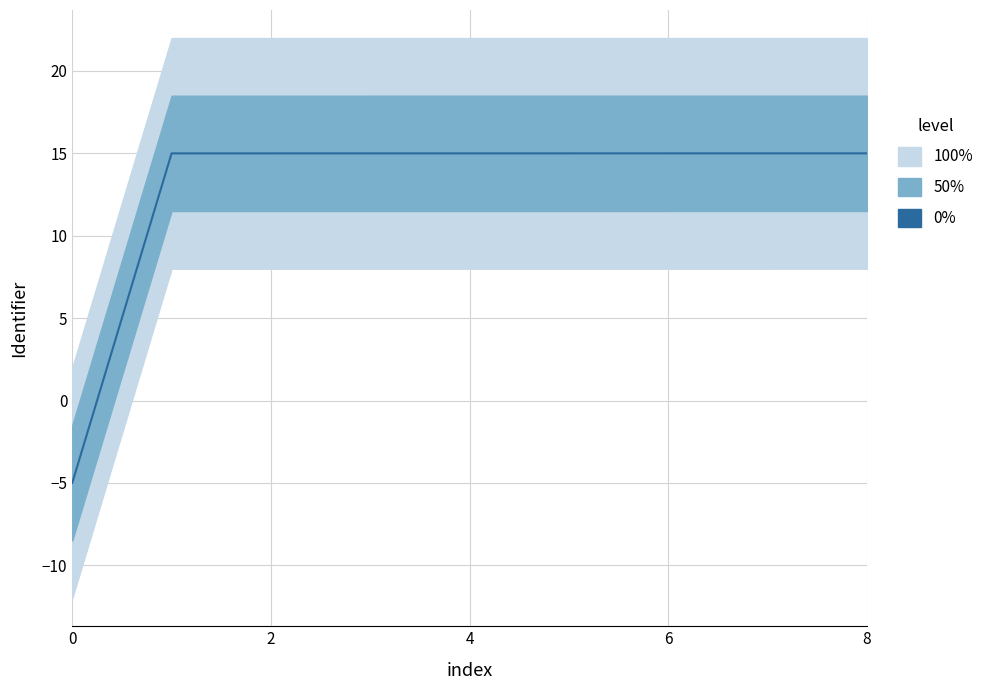

What is the sum of the values at 0 and 2?

10.0